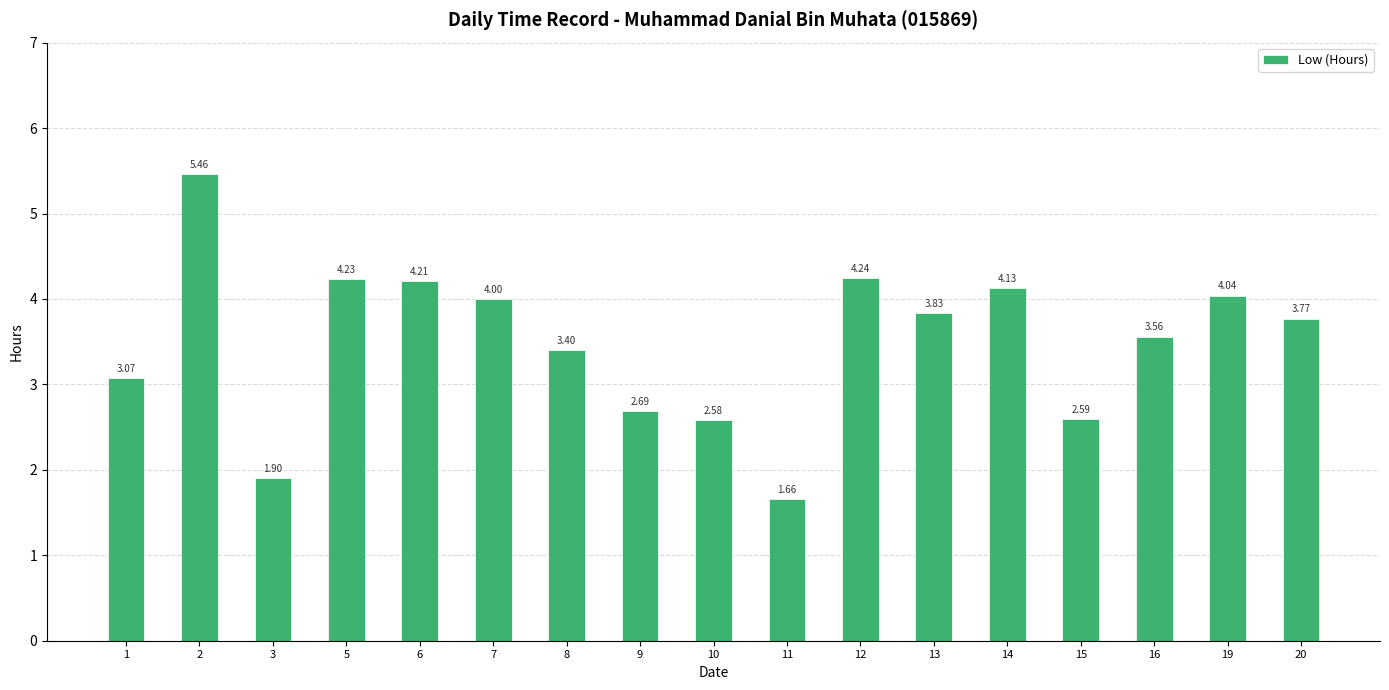

List the labels in order of value, smallest first.

11, 3, 10, 15, 9, 1, 8, 16, 20, 13, 7, 19, 14, 6, 5, 12, 2